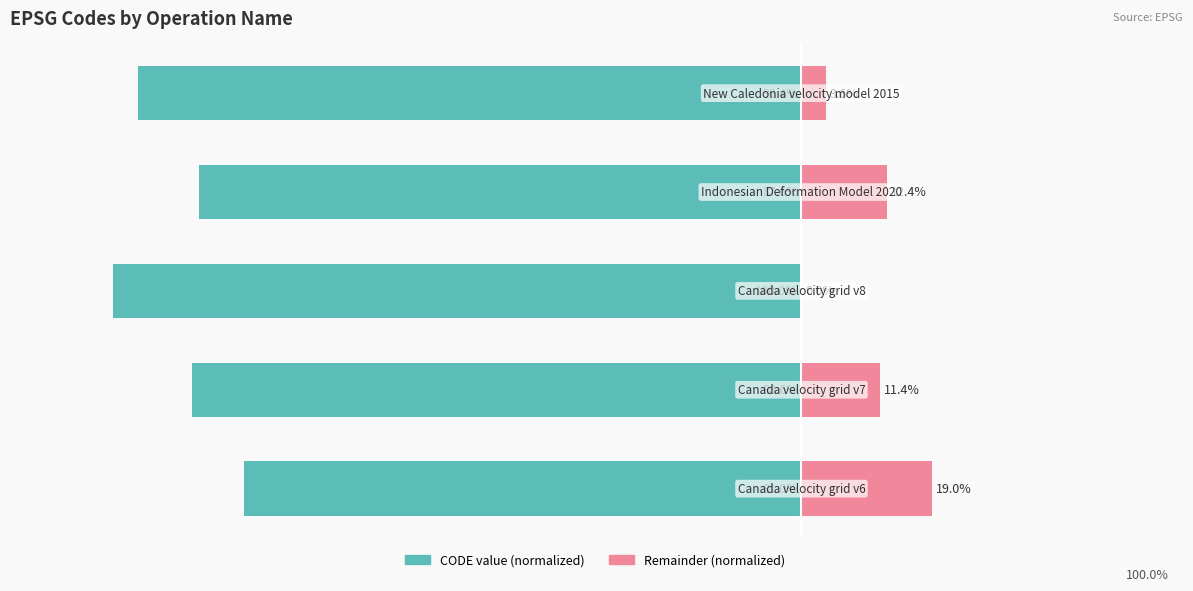

What is the value of the CODE value (normalized) bar at the 4th from the left?

-87.6